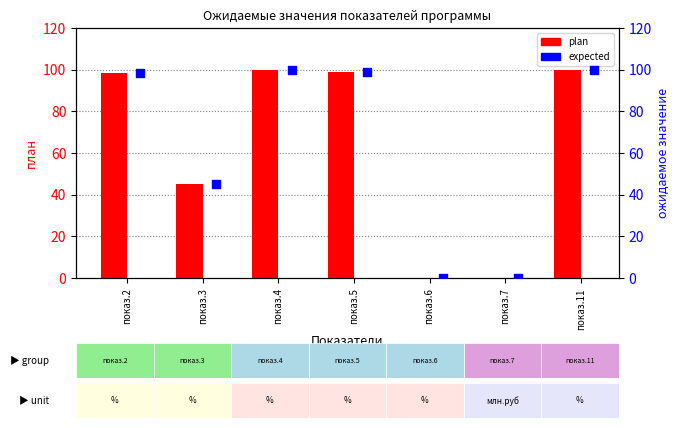

What is the total value across all series at показ.2?

197.0